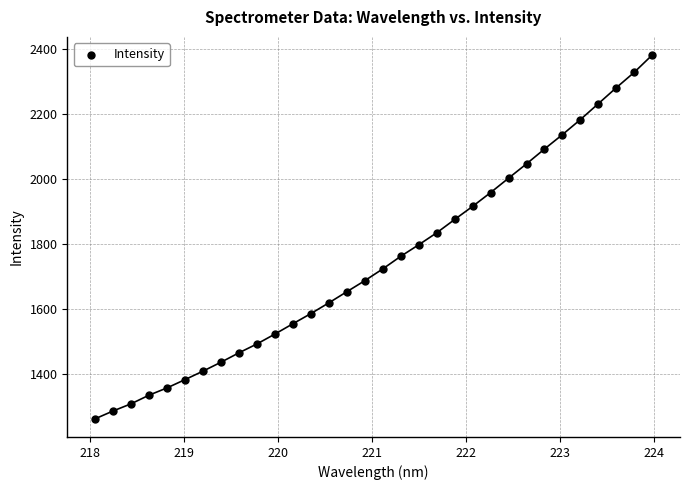

What is the range of X values (max minus min)?

5.9